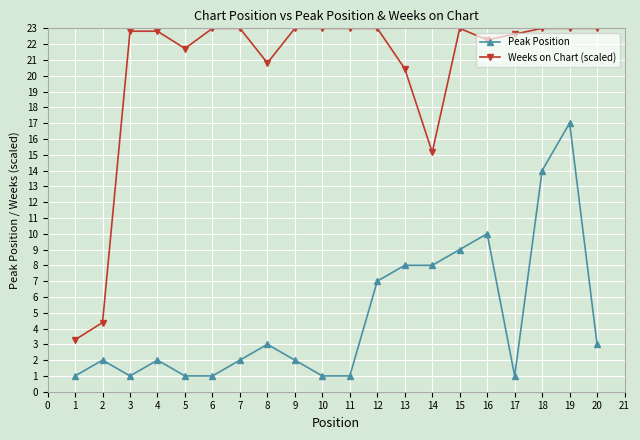

What is the average value of the Peak Position series?

4.7